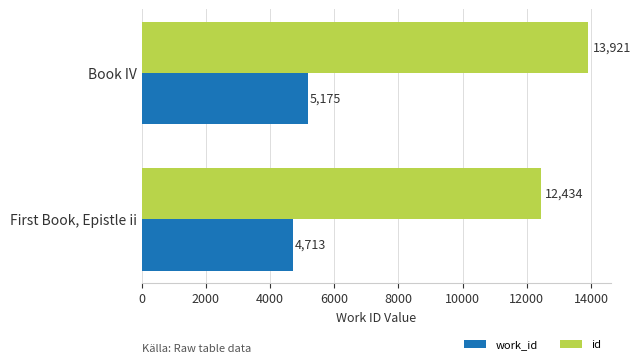

Rank the categories by work_id value from highest to lowest.

Book IV, First Book, Epistle ii